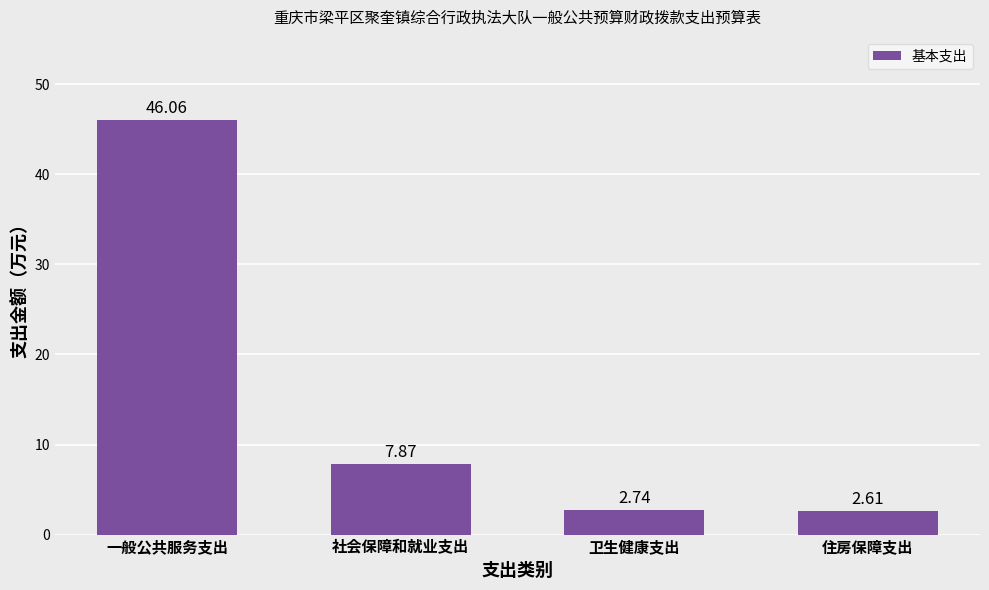

What is the change in value from 社会保障和就业支出 to 住房保障支出?

-5.3